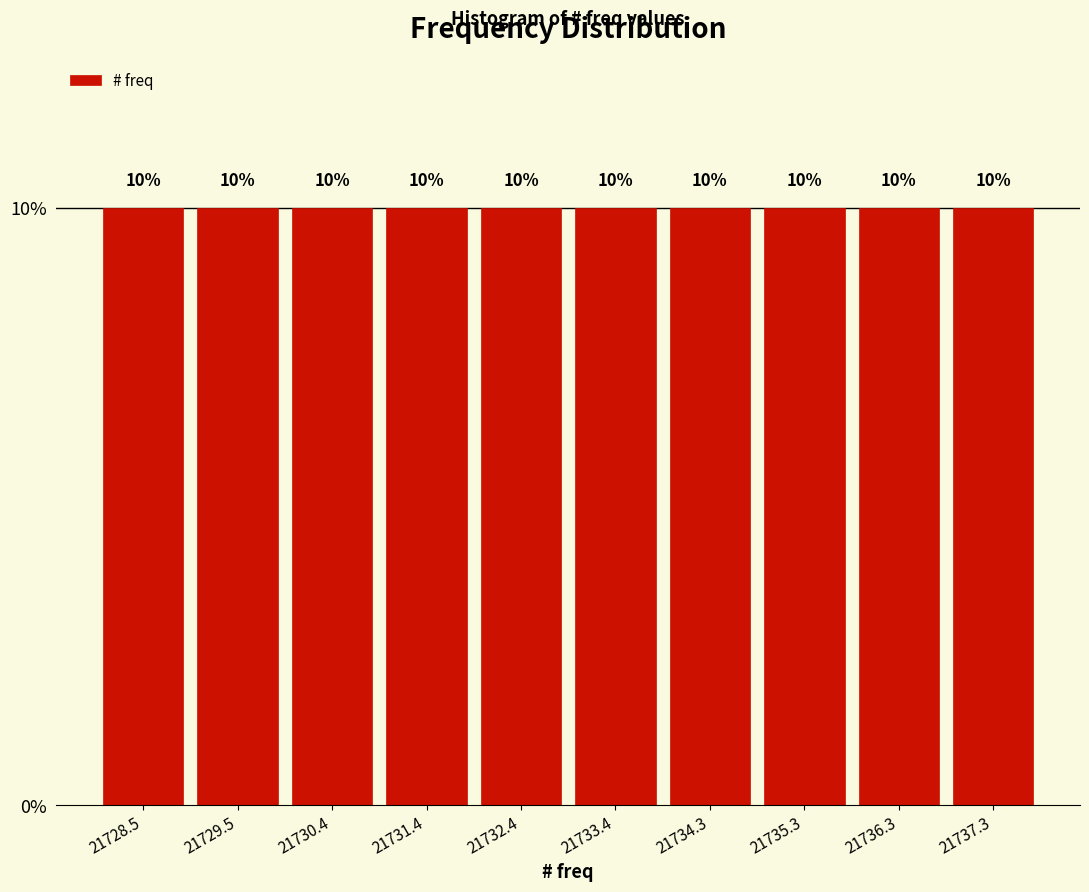

Reading left to right, list every bar in this chart as the range it spans on the x-axis followed by its height. The bar edges are not printed on the chart, so give them approximately, as read against the axis.

21728.0 to 21729.0: 10
21729.0 to 21730.0: 10
21730.0 to 21730.9: 10
21730.9 to 21731.9: 10
21731.9 to 21732.9: 10
21732.9 to 21733.9: 10
21733.9 to 21734.8: 10
21734.8 to 21735.8: 10
21735.8 to 21736.8: 10
21736.8 to 21737.8: 10